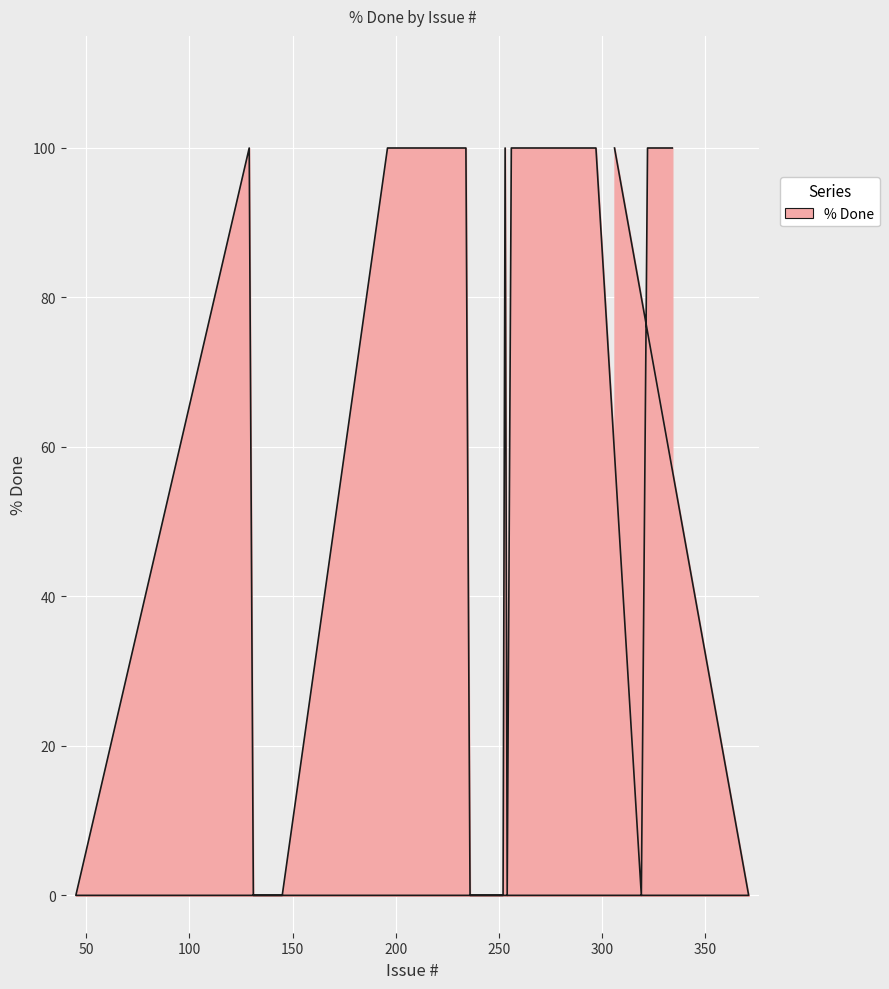

At which label is the value closest to 50?

334